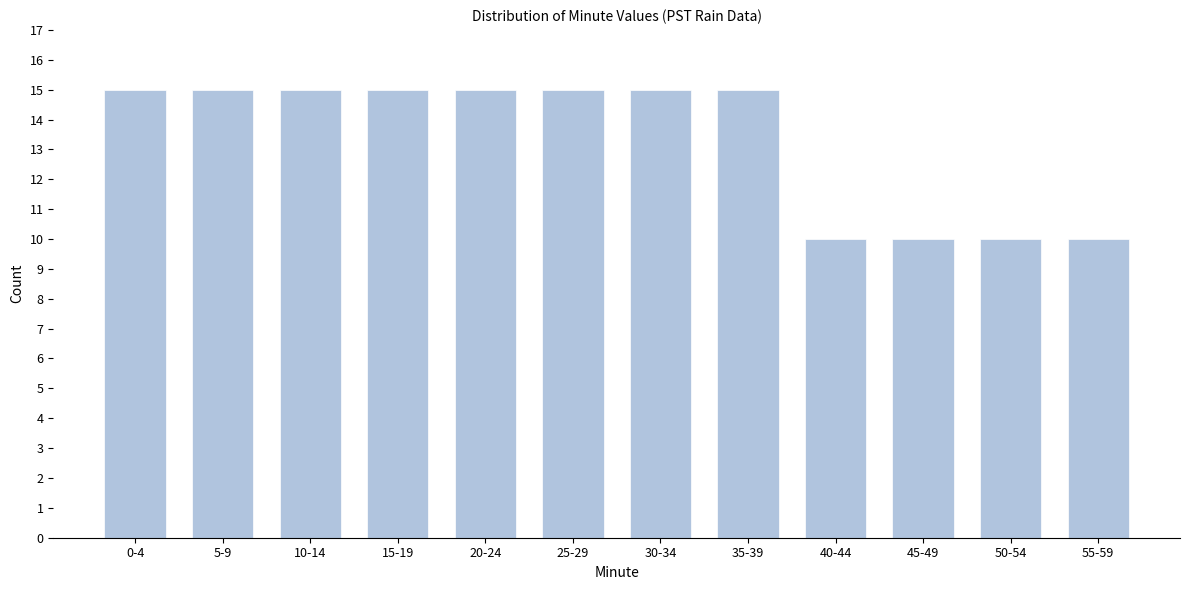

Reading right to left, transcribe all the data shown in this chart.

10	10	10	10	15	15	15	15	15	15	15	15